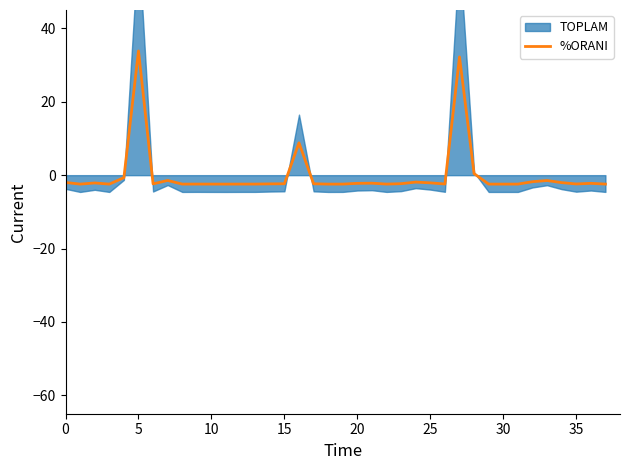

Reading left to right, what are all the values shown in this chart?

-2.0	-2.4	-2.1	-2.4	-0.7	33.8	-2.4	-1.4	-2.4	-2.4	-2.4	-2.4	-2.4	-2.4	-2.4	-2.3	8.8	-2.3	-2.4	-2.4	-2.2	-2.2	-2.4	-2.3	-1.9	-2.1	-2.4	32.2	0.4	-2.4	-2.4	-2.4	-1.8	-1.5	-2.0	-2.4	-2.2	-2.4